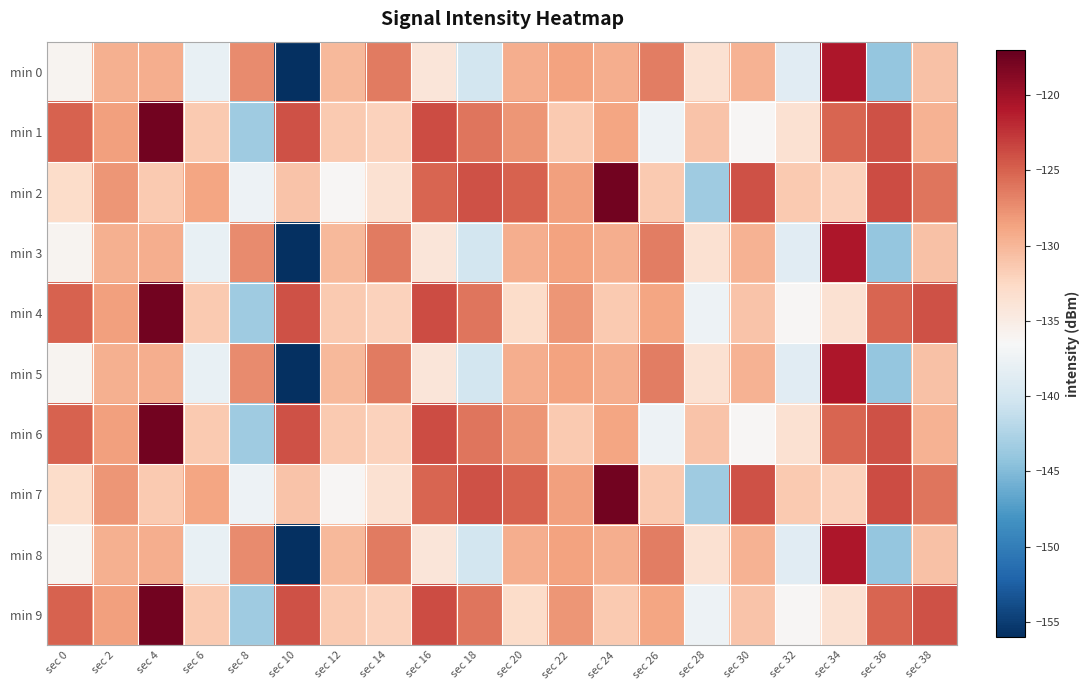

Between sec 0 and sec 12, which is larger?

sec 12